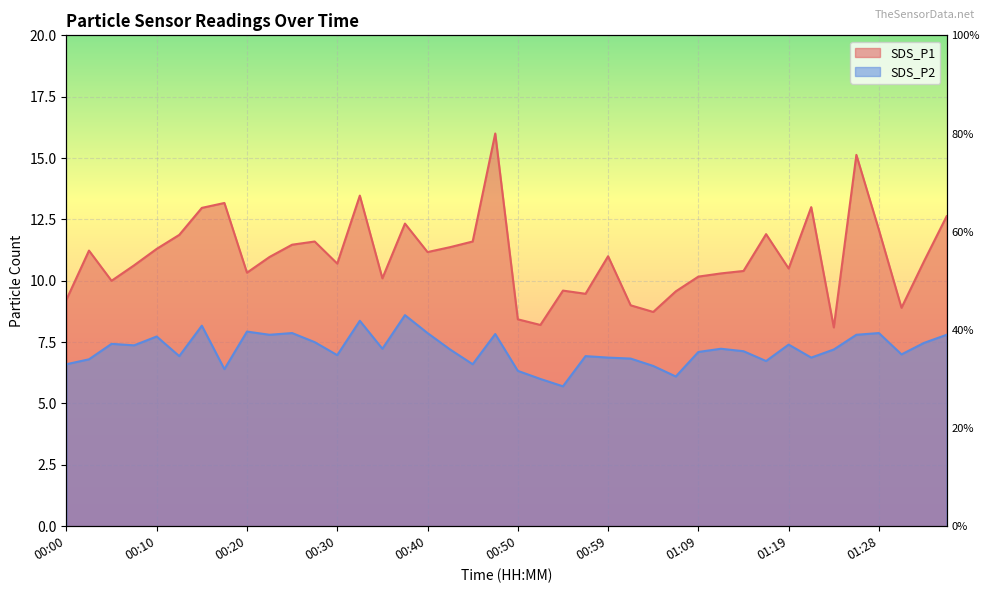

True or false: SDS_P2 and SDS_P1 cross at least once.

False